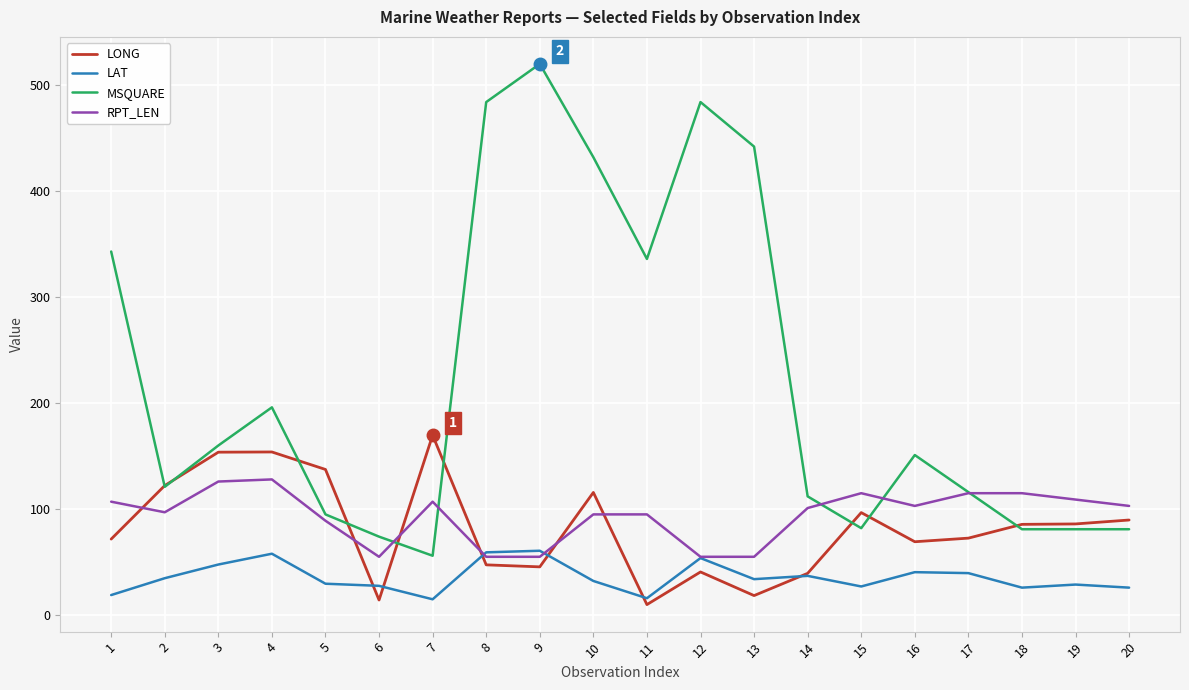

What is the greatest value displayed?

520.0